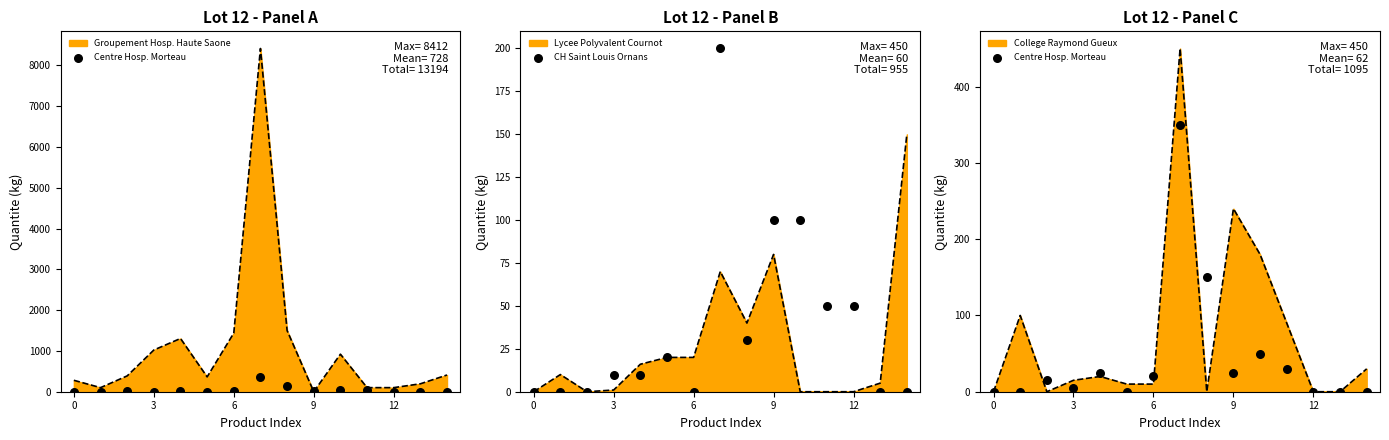

At how many categories does at least one series exceed 306?

1